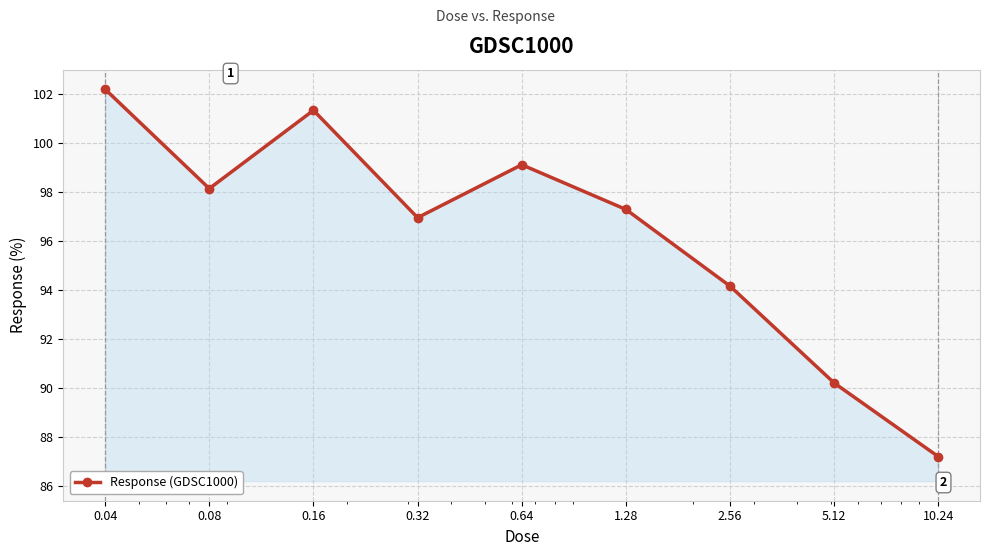

How many points are lower than both their immediate neighbors (excluding endpoints)?

2